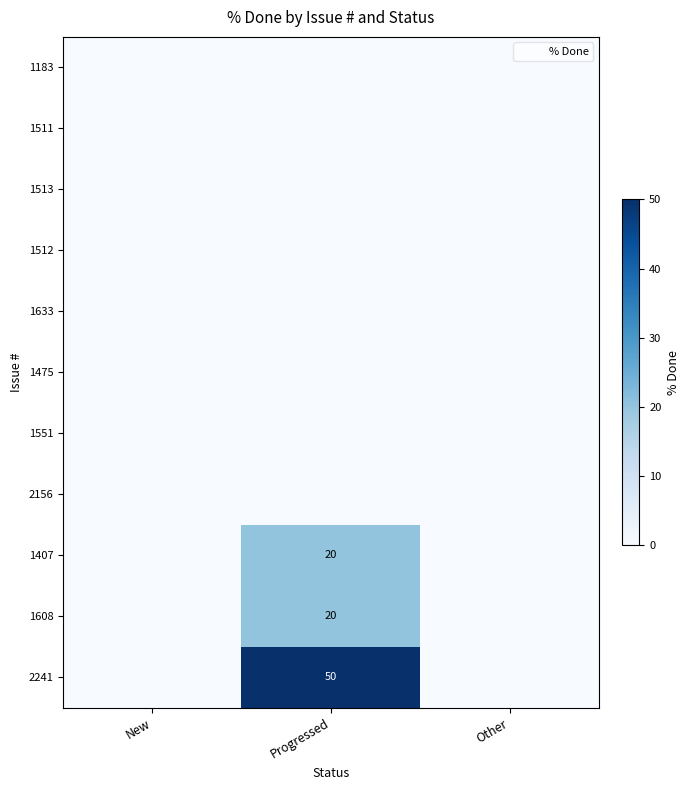

The 1407 series shows 7 at Progressed. True or false?

False